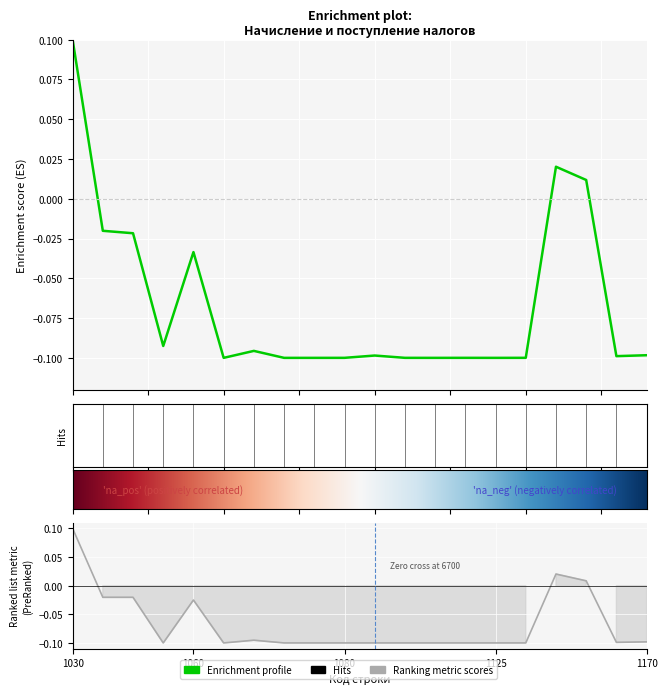

What is the approximate value of Начислено к уплате at 1055?

-0.1